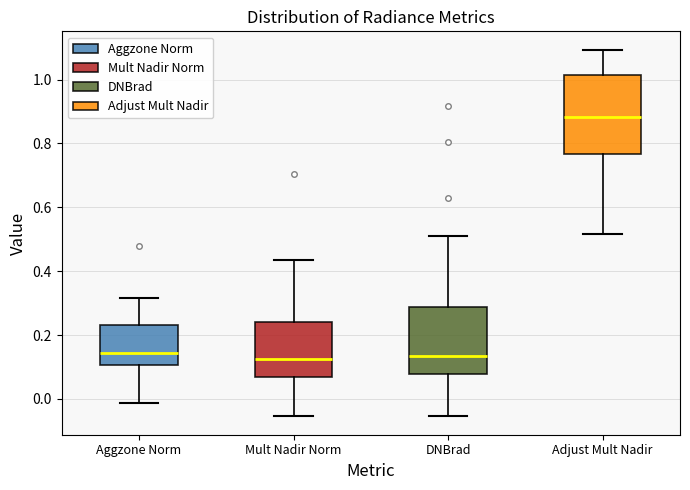

Which box is the tallest, from its lower edge to its upper edge?

Adjust Mult Nadir